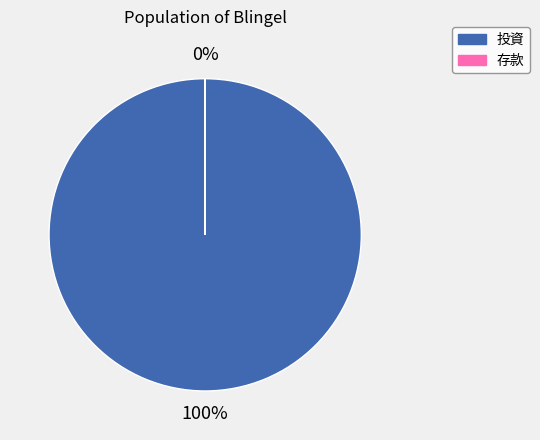

Rank the categories by value from highest to lowest.

投資, 存款